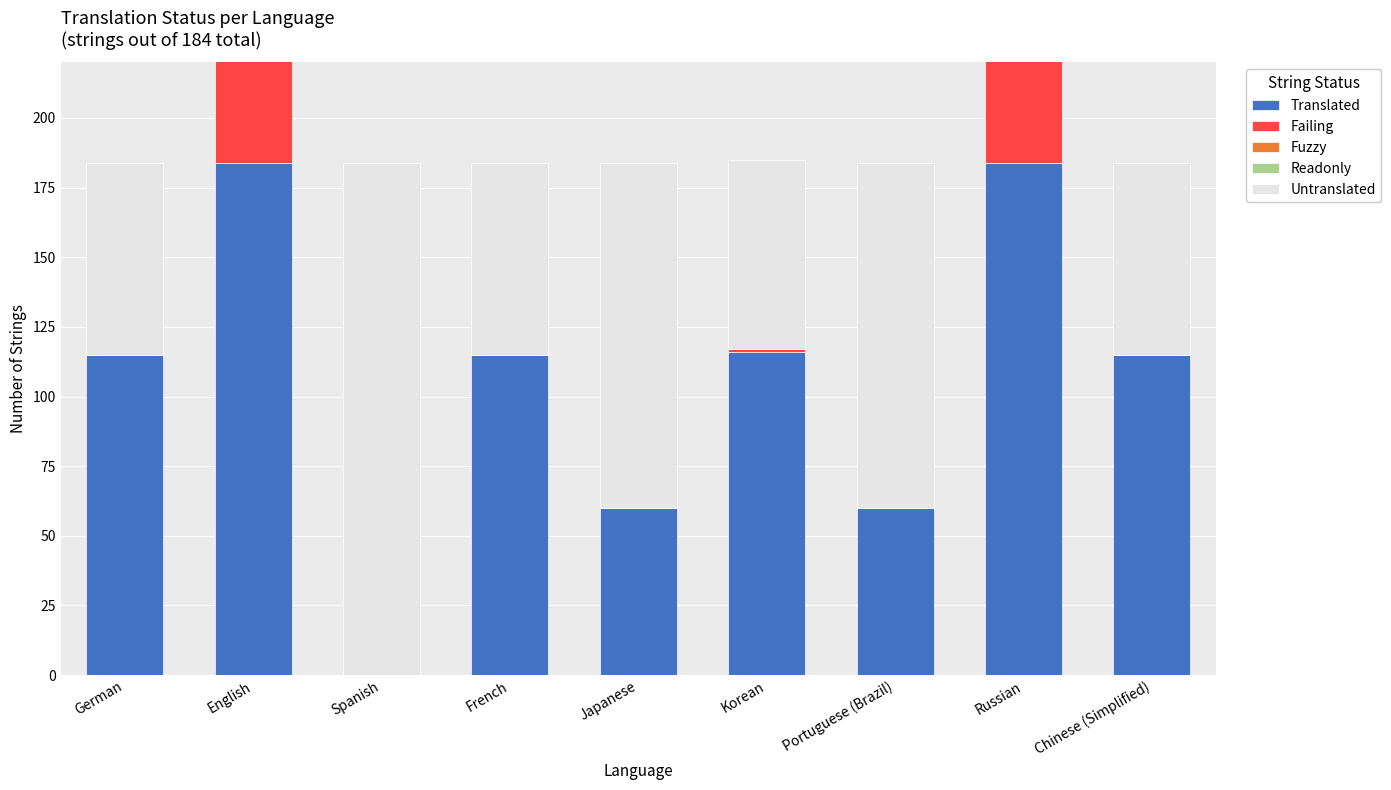

Reading left to right, what are all the values shown in this chart?

Translated: 115	184	0	115	60	116	60	184	115
Failing: 0	109	0	0	0	1	0	51	0
Fuzzy: 0	0	0	0	0	0	0	0	0
Readonly: 0	0	0	0	0	0	0	0	0
Untranslated: 69	0	184	69	124	68	124	0	69